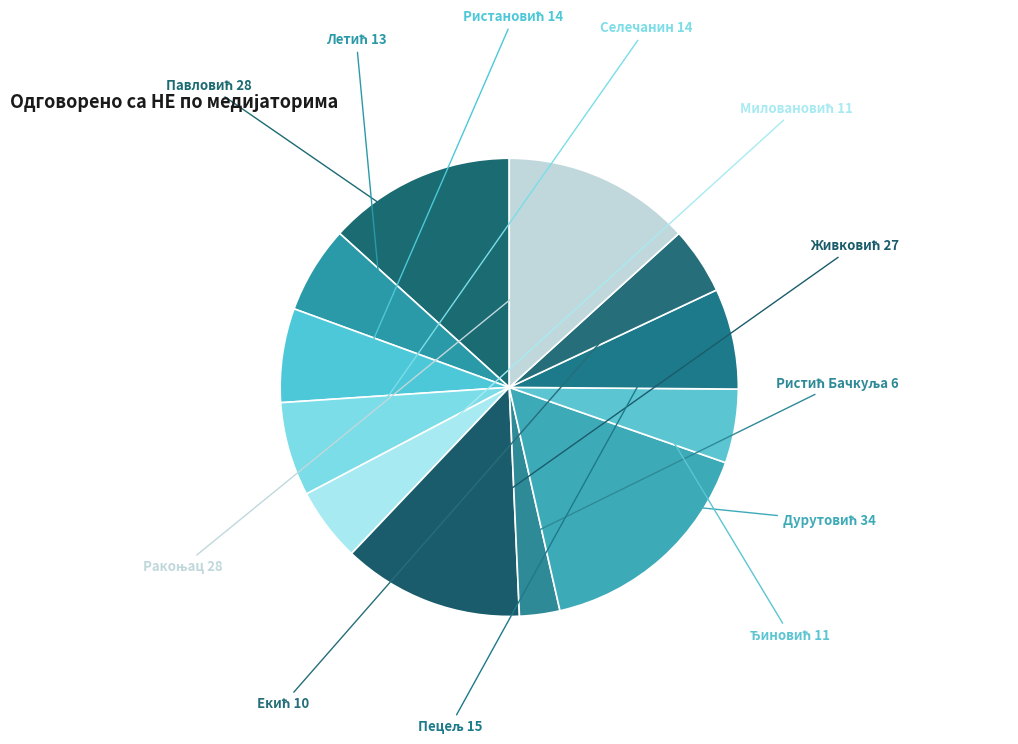

What is the smallest slice in the pie chart?

Милица Ристић Бачкуља